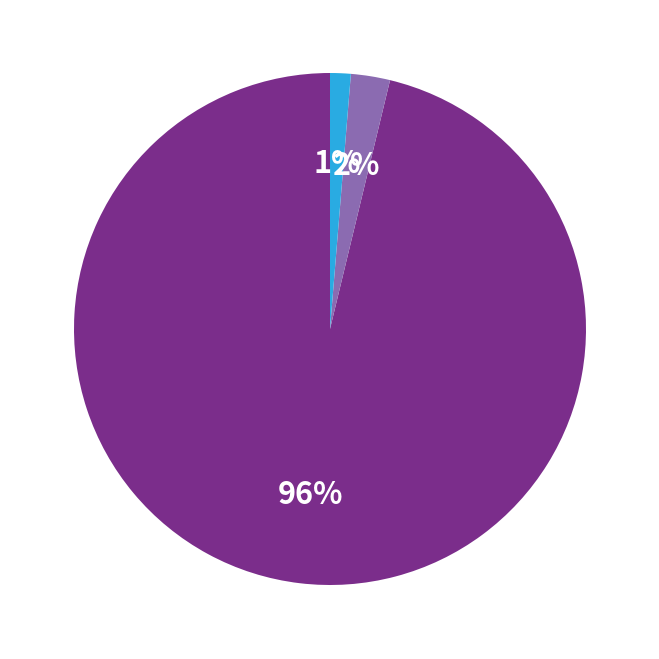

To the nearest percent, what is the average slice percentage?

33%